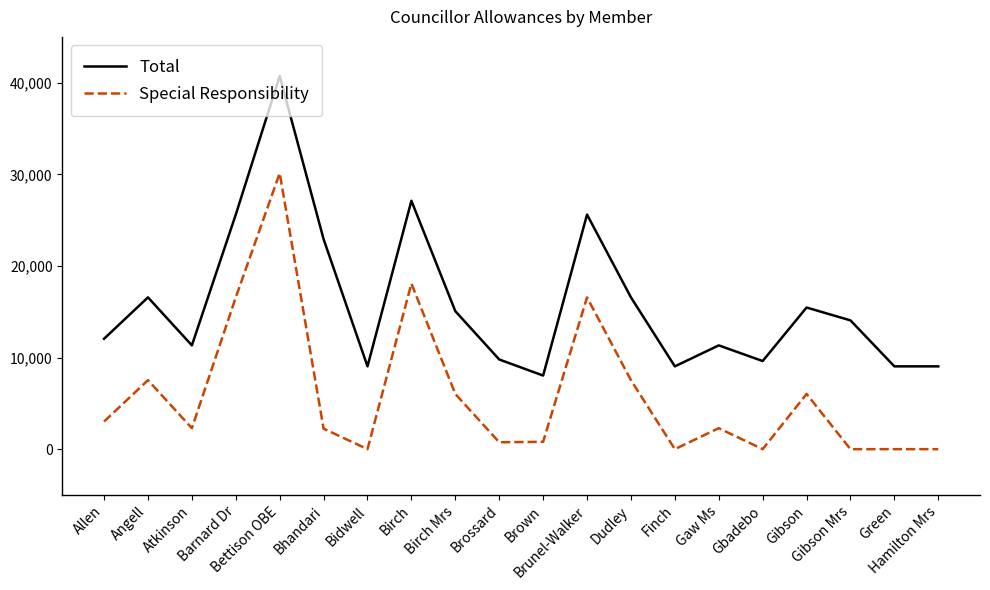

At which label does Special Responsibility first exceed 2289?

Allen